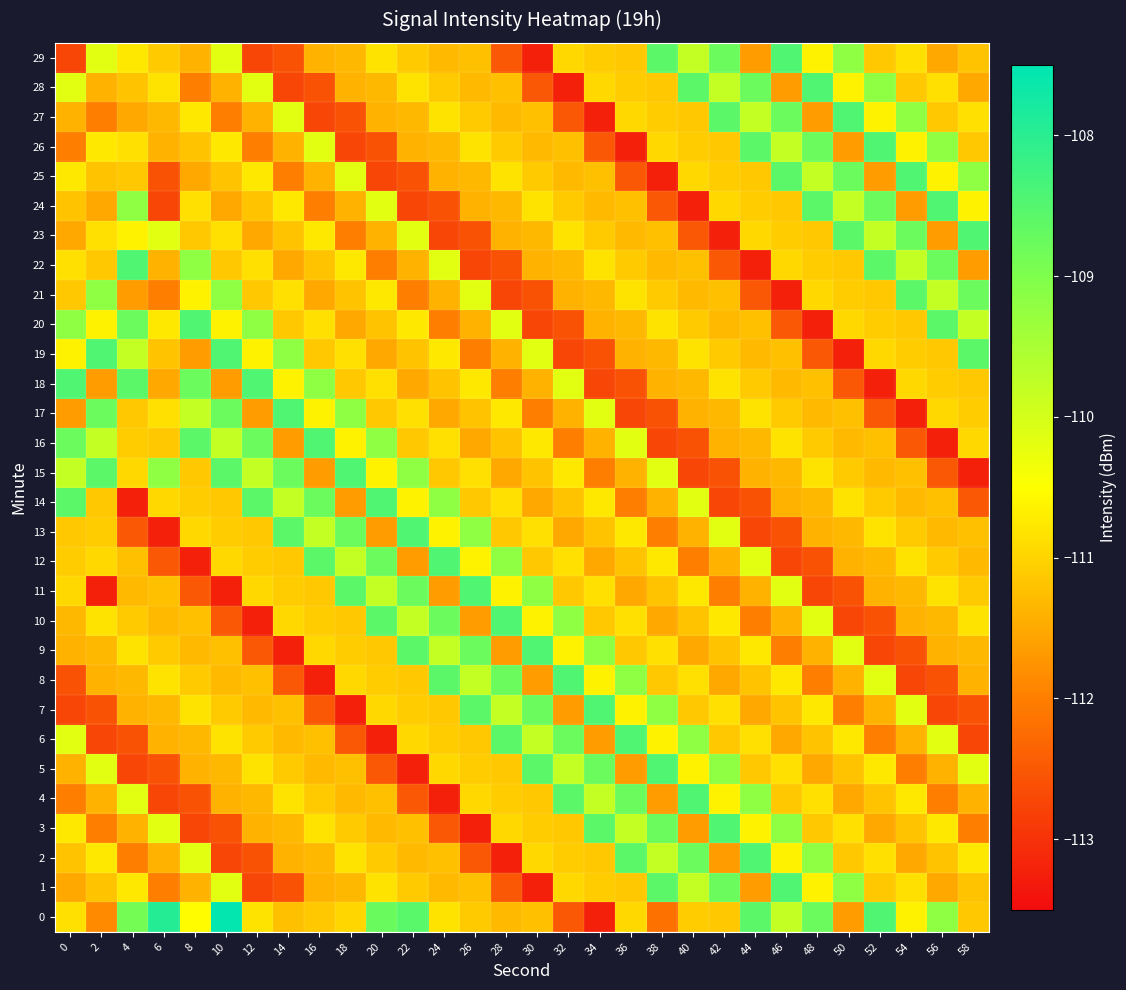

Reading left to right, list all the values displayed in this chart.

0: 0=-110.9	2=-111.9	4=-108.9	6=-107.9	8=-110.5	10=-107.6	12=-110.8	14=-111.2	16=-111.1	18=-111.0	20=-108.8	22=-108.6	24=-110.8	26=-111.1	28=-111.3	30=-111.2	32=-112.5	34=-113.2	36=-111.0	38=-112.2	40=-111.1	42=-111.2	44=-108.6	46=-109.8	48=-108.8	50=-111.7	52=-108.4	54=-110.6	56=-109.2	58=-111.2
1: 0=-111.5	2=-111.2	4=-110.8	6=-112.0	8=-111.4	10=-110.2	12=-112.7	14=-112.6	16=-111.4	18=-111.3	20=-110.8	22=-111.1	24=-111.3	26=-111.2	28=-112.5	30=-113.2	32=-111.0	34=-111.1	36=-111.2	38=-108.6	40=-109.8	42=-108.8	44=-111.7	46=-108.4	48=-110.6	50=-109.2	52=-111.2	54=-110.9	56=-111.5	58=-111.2
2: 0=-111.2	2=-110.8	4=-112.0	6=-111.4	8=-110.2	10=-112.7	12=-112.6	14=-111.4	16=-111.3	18=-110.8	20=-111.1	22=-111.3	24=-111.2	26=-112.5	28=-113.2	30=-111.0	32=-111.1	34=-111.2	36=-108.6	38=-109.8	40=-108.8	42=-111.7	44=-108.4	46=-110.6	48=-109.2	50=-111.2	52=-110.9	54=-111.5	56=-111.2	58=-110.8
3: 0=-110.8	2=-112.0	4=-111.4	6=-110.2	8=-112.7	10=-112.6	12=-111.4	14=-111.3	16=-110.8	18=-111.1	20=-111.3	22=-111.2	24=-112.5	26=-113.2	28=-111.0	30=-111.1	32=-111.2	34=-108.6	36=-109.8	38=-108.8	40=-111.7	42=-108.4	44=-110.6	46=-109.2	48=-111.2	50=-110.9	52=-111.5	54=-111.2	56=-110.8	58=-112.0
4: 0=-112.0	2=-111.4	4=-110.2	6=-112.7	8=-112.6	10=-111.4	12=-111.3	14=-110.8	16=-111.1	18=-111.3	20=-111.2	22=-112.5	24=-113.2	26=-111.0	28=-111.1	30=-111.2	32=-108.6	34=-109.8	36=-108.8	38=-111.7	40=-108.4	42=-110.6	44=-109.2	46=-111.2	48=-110.9	50=-111.5	52=-111.2	54=-110.8	56=-112.0	58=-111.4
5: 0=-111.4	2=-110.2	4=-112.7	6=-112.6	8=-111.4	10=-111.3	12=-110.8	14=-111.1	16=-111.3	18=-111.2	20=-112.5	22=-113.2	24=-111.0	26=-111.1	28=-111.2	30=-108.6	32=-109.8	34=-108.8	36=-111.7	38=-108.4	40=-110.6	42=-109.2	44=-111.2	46=-110.9	48=-111.5	50=-111.2	52=-110.8	54=-112.0	56=-111.4	58=-110.2
6: 0=-110.2	2=-112.7	4=-112.6	6=-111.4	8=-111.3	10=-110.8	12=-111.1	14=-111.3	16=-111.2	18=-112.5	20=-113.2	22=-111.0	24=-111.1	26=-111.2	28=-108.6	30=-109.8	32=-108.8	34=-111.7	36=-108.4	38=-110.6	40=-109.2	42=-111.2	44=-110.9	46=-111.5	48=-111.2	50=-110.8	52=-112.0	54=-111.4	56=-110.2	58=-112.7
7: 0=-112.7	2=-112.6	4=-111.4	6=-111.3	8=-110.8	10=-111.1	12=-111.3	14=-111.2	16=-112.5	18=-113.2	20=-111.0	22=-111.1	24=-111.2	26=-108.6	28=-109.8	30=-108.8	32=-111.7	34=-108.4	36=-110.6	38=-109.2	40=-111.2	42=-110.9	44=-111.5	46=-111.2	48=-110.8	50=-112.0	52=-111.4	54=-110.2	56=-112.7	58=-112.6
8: 0=-112.6	2=-111.4	4=-111.3	6=-110.8	8=-111.1	10=-111.3	12=-111.2	14=-112.5	16=-113.2	18=-111.0	20=-111.1	22=-111.2	24=-108.6	26=-109.8	28=-108.8	30=-111.7	32=-108.4	34=-110.6	36=-109.2	38=-111.2	40=-110.9	42=-111.5	44=-111.2	46=-110.8	48=-112.0	50=-111.4	52=-110.2	54=-112.7	56=-112.6	58=-111.4
9: 0=-111.4	2=-111.3	4=-110.8	6=-111.1	8=-111.3	10=-111.2	12=-112.5	14=-113.2	16=-111.0	18=-111.1	20=-111.2	22=-108.6	24=-109.8	26=-108.8	28=-111.7	30=-108.4	32=-110.6	34=-109.2	36=-111.2	38=-110.9	40=-111.5	42=-111.2	44=-110.8	46=-112.0	48=-111.4	50=-110.2	52=-112.7	54=-112.6	56=-111.4	58=-111.3
10: 0=-111.3	2=-110.8	4=-111.1	6=-111.3	8=-111.2	10=-112.5	12=-113.2	14=-111.0	16=-111.1	18=-111.2	20=-108.6	22=-109.8	24=-108.8	26=-111.7	28=-108.4	30=-110.6	32=-109.2	34=-111.2	36=-110.9	38=-111.5	40=-111.2	42=-110.8	44=-112.0	46=-111.4	48=-110.2	50=-112.7	52=-112.6	54=-111.4	56=-111.3	58=-110.8
11: 0=-111.0	2=-113.2	4=-111.3	6=-111.2	8=-112.5	10=-113.2	12=-111.0	14=-111.1	16=-111.2	18=-108.6	20=-109.8	22=-108.8	24=-111.7	26=-108.4	28=-110.6	30=-109.2	32=-111.2	34=-110.9	36=-111.5	38=-111.2	40=-110.8	42=-112.0	44=-111.4	46=-110.2	48=-112.7	50=-112.6	52=-111.4	54=-111.3	56=-110.8	58=-111.1
12: 0=-111.1	2=-111.0	4=-111.2	6=-112.5	8=-113.2	10=-111.0	12=-111.1	14=-111.2	16=-108.6	18=-109.8	20=-108.8	22=-111.7	24=-108.4	26=-110.6	28=-109.2	30=-111.2	32=-110.9	34=-111.5	36=-111.2	38=-110.8	40=-112.0	42=-111.4	44=-110.2	46=-112.7	48=-112.6	50=-111.4	52=-111.3	54=-110.8	56=-111.1	58=-111.3
13: 0=-111.2	2=-111.1	4=-112.5	6=-113.2	8=-111.0	10=-111.1	12=-111.2	14=-108.6	16=-109.8	18=-108.8	20=-111.7	22=-108.4	24=-110.6	26=-109.2	28=-111.2	30=-110.9	32=-111.5	34=-111.2	36=-110.8	38=-112.0	40=-111.4	42=-110.2	44=-112.7	46=-112.6	48=-111.4	50=-111.3	52=-110.8	54=-111.1	56=-111.3	58=-111.2
14: 0=-108.6	2=-111.2	4=-113.2	6=-111.0	8=-111.1	10=-111.2	12=-108.6	14=-109.8	16=-108.8	18=-111.7	20=-108.4	22=-110.6	24=-109.2	26=-111.2	28=-110.9	30=-111.5	32=-111.2	34=-110.8	36=-112.0	38=-111.4	40=-110.2	42=-112.7	44=-112.6	46=-111.4	48=-111.3	50=-110.8	52=-111.1	54=-111.3	56=-111.2	58=-112.5
15: 0=-109.8	2=-108.6	4=-111.0	6=-109.2	8=-111.2	10=-108.6	12=-109.8	14=-108.8	16=-111.7	18=-108.4	20=-110.6	22=-109.2	24=-111.2	26=-110.9	28=-111.5	30=-111.2	32=-110.8	34=-112.0	36=-111.4	38=-110.2	40=-112.7	42=-112.6	44=-111.4	46=-111.3	48=-110.8	50=-111.1	52=-111.3	54=-111.2	56=-112.5	58=-113.2
16: 0=-108.8	2=-109.8	4=-111.1	6=-111.2	8=-108.6	10=-109.8	12=-108.8	14=-111.7	16=-108.4	18=-110.6	20=-109.2	22=-111.2	24=-110.9	26=-111.5	28=-111.2	30=-110.8	32=-112.0	34=-111.4	36=-110.2	38=-112.7	40=-112.6	42=-111.4	44=-111.3	46=-110.8	48=-111.1	50=-111.3	52=-111.2	54=-112.5	56=-113.2	58=-111.0
17: 0=-111.7	2=-108.8	4=-111.2	6=-110.9	8=-109.8	10=-108.8	12=-111.7	14=-108.4	16=-110.6	18=-109.2	20=-111.2	22=-110.9	24=-111.5	26=-111.2	28=-110.8	30=-112.0	32=-111.4	34=-110.2	36=-112.7	38=-112.6	40=-111.4	42=-111.3	44=-110.8	46=-111.1	48=-111.3	50=-111.2	52=-112.5	54=-113.2	56=-111.0	58=-111.1
18: 0=-108.4	2=-111.7	4=-108.6	6=-111.5	8=-108.8	10=-111.7	12=-108.4	14=-110.6	16=-109.2	18=-111.2	20=-110.9	22=-111.5	24=-111.2	26=-110.8	28=-112.0	30=-111.4	32=-110.2	34=-112.7	36=-112.6	38=-111.4	40=-111.3	42=-110.8	44=-111.1	46=-111.3	48=-111.2	50=-112.5	52=-113.2	54=-111.0	56=-111.1	58=-111.2
19: 0=-110.6	2=-108.4	4=-109.8	6=-111.2	8=-111.7	10=-108.4	12=-110.6	14=-109.2	16=-111.2	18=-110.9	20=-111.5	22=-111.2	24=-110.8	26=-112.0	28=-111.4	30=-110.2	32=-112.7	34=-112.6	36=-111.4	38=-111.3	40=-110.8	42=-111.1	44=-111.3	46=-111.2	48=-112.5	50=-113.2	52=-111.0	54=-111.1	56=-111.2	58=-108.6
20: 0=-109.2	2=-110.6	4=-108.8	6=-110.8	8=-108.4	10=-110.6	12=-109.2	14=-111.2	16=-110.9	18=-111.5	20=-111.2	22=-110.8	24=-112.0	26=-111.4	28=-110.2	30=-112.7	32=-112.6	34=-111.4	36=-111.3	38=-110.8	40=-111.1	42=-111.3	44=-111.2	46=-112.5	48=-113.2	50=-111.0	52=-111.1	54=-111.2	56=-108.6	58=-109.8
21: 0=-111.2	2=-109.2	4=-111.7	6=-112.0	8=-110.6	10=-109.2	12=-111.2	14=-110.9	16=-111.5	18=-111.2	20=-110.8	22=-112.0	24=-111.4	26=-110.2	28=-112.7	30=-112.6	32=-111.4	34=-111.3	36=-110.8	38=-111.1	40=-111.3	42=-111.2	44=-112.5	46=-113.2	48=-111.0	50=-111.1	52=-111.2	54=-108.6	56=-109.8	58=-108.8
22: 0=-110.9	2=-111.2	4=-108.4	6=-111.4	8=-109.2	10=-111.2	12=-110.9	14=-111.5	16=-111.2	18=-110.8	20=-112.0	22=-111.4	24=-110.2	26=-112.7	28=-112.6	30=-111.4	32=-111.3	34=-110.8	36=-111.1	38=-111.3	40=-111.2	42=-112.5	44=-113.2	46=-111.0	48=-111.1	50=-111.2	52=-108.6	54=-109.8	56=-108.8	58=-111.7
23: 0=-111.5	2=-110.9	4=-110.6	6=-110.2	8=-111.2	10=-110.9	12=-111.5	14=-111.2	16=-110.8	18=-112.0	20=-111.4	22=-110.2	24=-112.7	26=-112.6	28=-111.4	30=-111.3	32=-110.8	34=-111.1	36=-111.3	38=-111.2	40=-112.5	42=-113.2	44=-111.0	46=-111.1	48=-111.2	50=-108.6	52=-109.8	54=-108.8	56=-111.7	58=-108.4
24: 0=-111.2	2=-111.5	4=-109.2	6=-112.7	8=-110.9	10=-111.5	12=-111.2	14=-110.8	16=-112.0	18=-111.4	20=-110.2	22=-112.7	24=-112.6	26=-111.4	28=-111.3	30=-110.8	32=-111.1	34=-111.3	36=-111.2	38=-112.5	40=-113.2	42=-111.0	44=-111.1	46=-111.2	48=-108.6	50=-109.8	52=-108.8	54=-111.7	56=-108.4	58=-110.6
25: 0=-110.8	2=-111.2	4=-111.2	6=-112.6	8=-111.5	10=-111.2	12=-110.8	14=-112.0	16=-111.4	18=-110.2	20=-112.7	22=-112.6	24=-111.4	26=-111.3	28=-110.8	30=-111.1	32=-111.3	34=-111.2	36=-112.5	38=-113.2	40=-111.0	42=-111.1	44=-111.2	46=-108.6	48=-109.8	50=-108.8	52=-111.7	54=-108.4	56=-110.6	58=-109.2
26: 0=-112.0	2=-110.8	4=-110.9	6=-111.4	8=-111.2	10=-110.8	12=-112.0	14=-111.4	16=-110.2	18=-112.7	20=-112.6	22=-111.4	24=-111.3	26=-110.8	28=-111.1	30=-111.3	32=-111.2	34=-112.5	36=-113.2	38=-111.0	40=-111.1	42=-111.2	44=-108.6	46=-109.8	48=-108.8	50=-111.7	52=-108.4	54=-110.6	56=-109.2	58=-111.2
27: 0=-111.4	2=-112.0	4=-111.5	6=-111.3	8=-110.8	10=-112.0	12=-111.4	14=-110.2	16=-112.7	18=-112.6	20=-111.4	22=-111.3	24=-110.8	26=-111.1	28=-111.3	30=-111.2	32=-112.5	34=-113.2	36=-111.0	38=-111.1	40=-111.2	42=-108.6	44=-109.8	46=-108.8	48=-111.7	50=-108.4	52=-110.6	54=-109.2	56=-111.2	58=-110.9
28: 0=-110.2	2=-111.4	4=-111.2	6=-110.8	8=-112.0	10=-111.4	12=-110.2	14=-112.7	16=-112.6	18=-111.4	20=-111.3	22=-110.8	24=-111.1	26=-111.3	28=-111.2	30=-112.5	32=-113.2	34=-111.0	36=-111.1	38=-111.2	40=-108.6	42=-109.8	44=-108.8	46=-111.7	48=-108.4	50=-110.6	52=-109.2	54=-111.2	56=-110.9	58=-111.5
29: 0=-112.7	2=-110.2	4=-110.8	6=-111.1	8=-111.4	10=-110.2	12=-112.7	14=-112.6	16=-111.4	18=-111.3	20=-110.8	22=-111.1	24=-111.3	26=-111.2	28=-112.5	30=-113.2	32=-111.0	34=-111.1	36=-111.2	38=-108.6	40=-109.8	42=-108.8	44=-111.7	46=-108.4	48=-110.6	50=-109.2	52=-111.2	54=-110.9	56=-111.5	58=-111.2